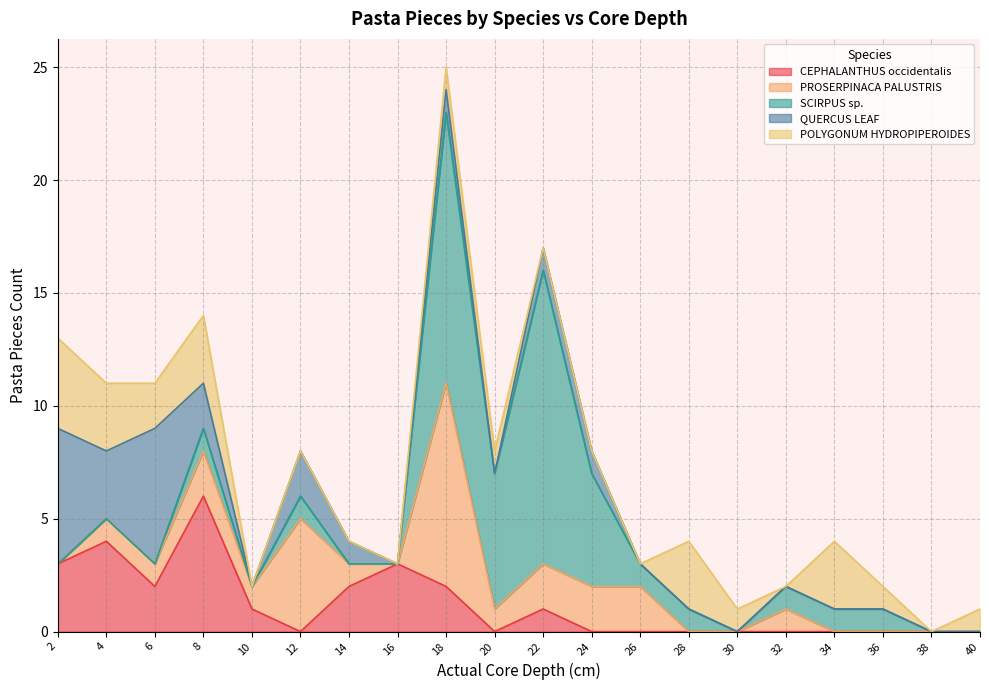

Which series has the largest range (max minus min)?

SCIRPUS sp.